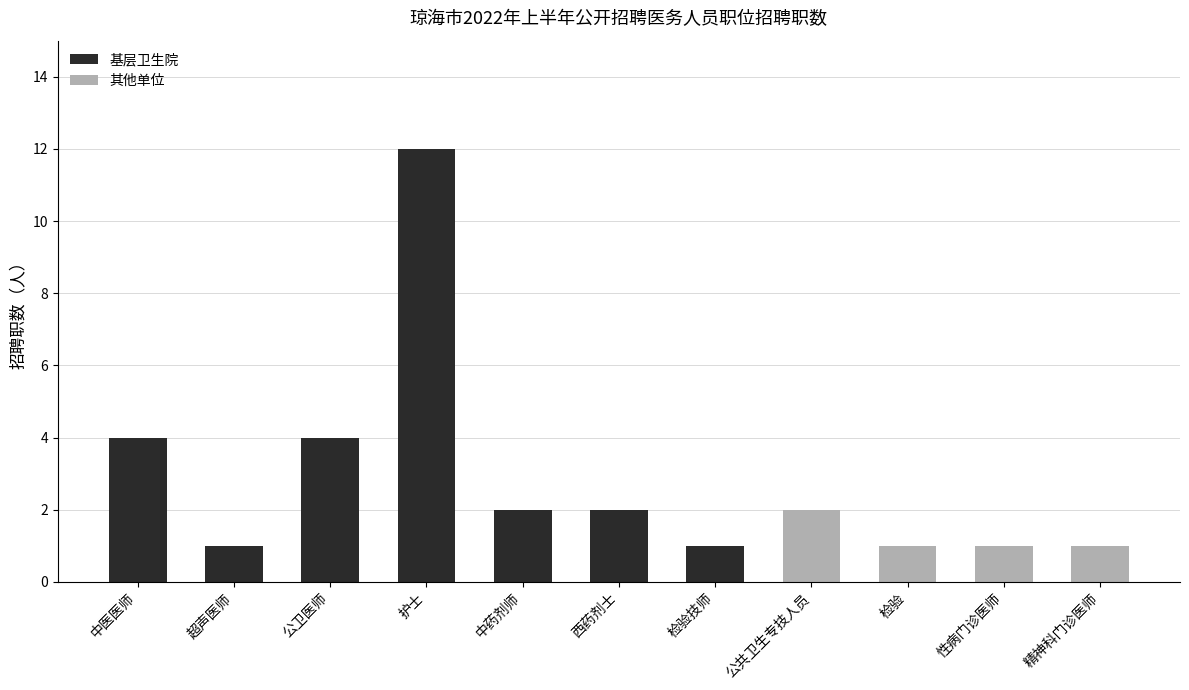

Are the bars grouped side by side (vs. stacked)?

No